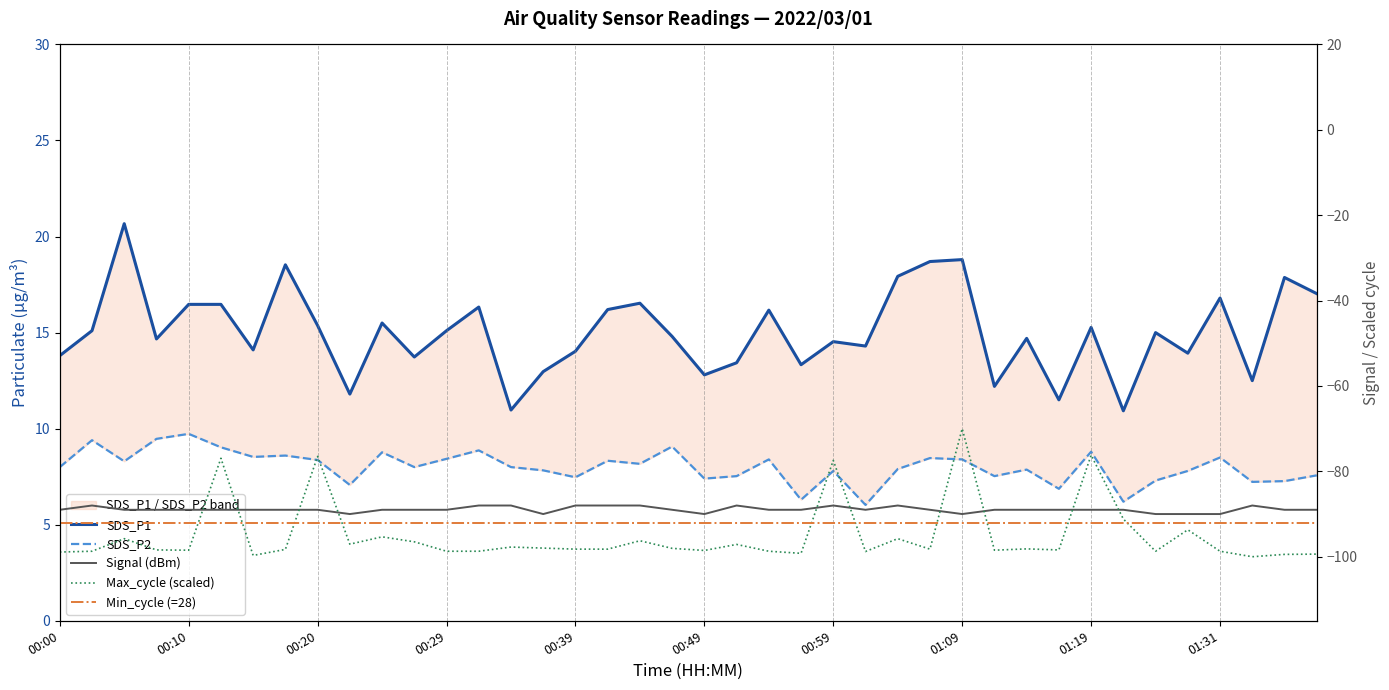

At which label is SDS_P1 closest to 15?

01:26